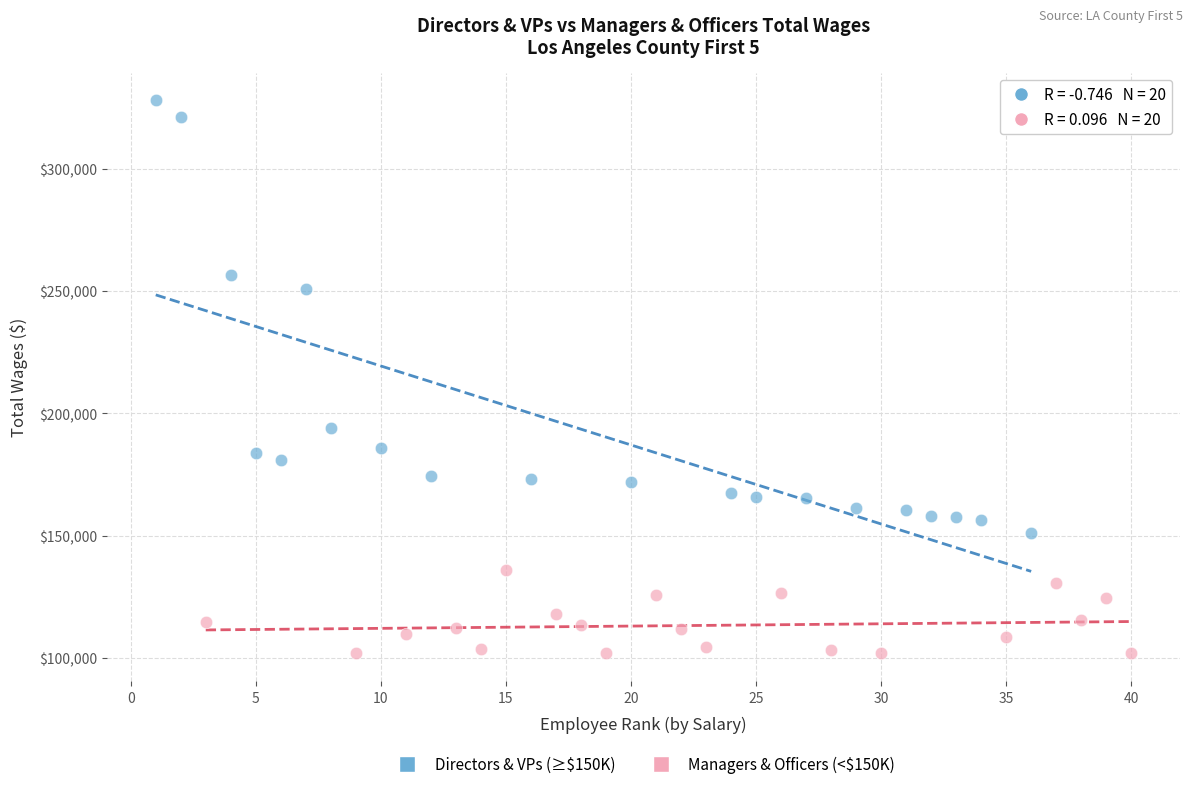

Which series contains the lowest Y value?

Managers & Officers (<$150K)